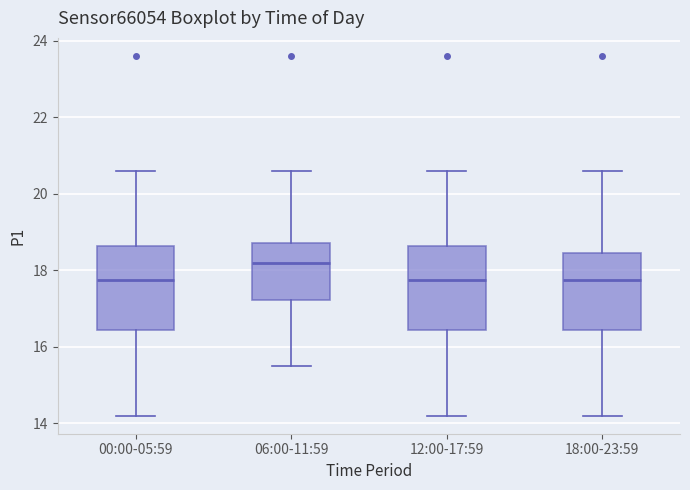

Reading left to right, transcribe this box plot: for each box, give where its median line is, the range the box spans, and where its two whiskers end, as read against the y-axis. The values are not printed on the chart, so give them approximately, as read against the axis.

00:00-05:59: median 17.8, box 16.4 to 18.6, whiskers 14.2 to 20.6
06:00-11:59: median 18.2, box 17.2 to 18.8, whiskers 15.6 to 20.6
12:00-17:59: median 17.8, box 16.4 to 18.6, whiskers 14.2 to 20.6
18:00-23:59: median 17.8, box 16.4 to 18.4, whiskers 14.2 to 20.6